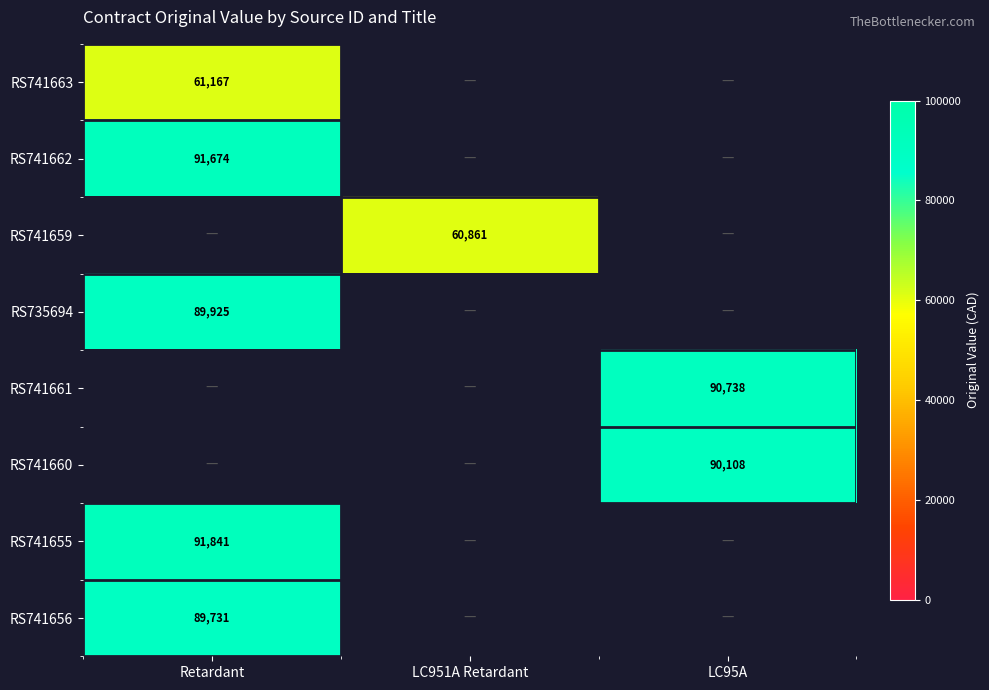

True or false: RS741662 has a value of 59025.6 at Retardant.

False